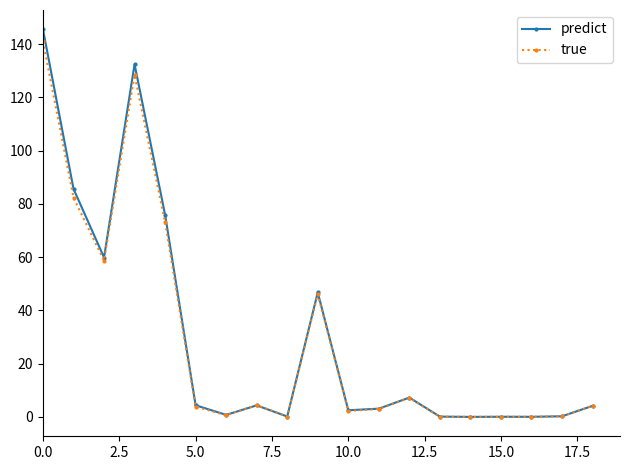

True or false: predict has more than 1 interior local peaks.

True